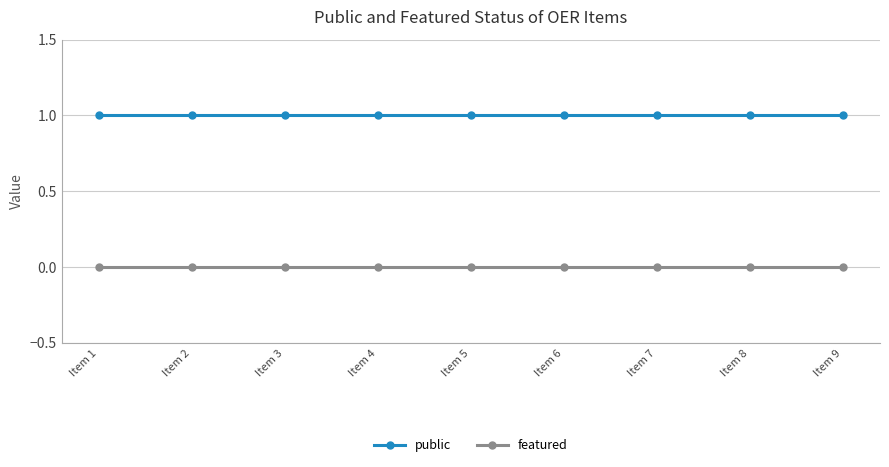

True or false: featured has a value of 0 at Item 8.

True